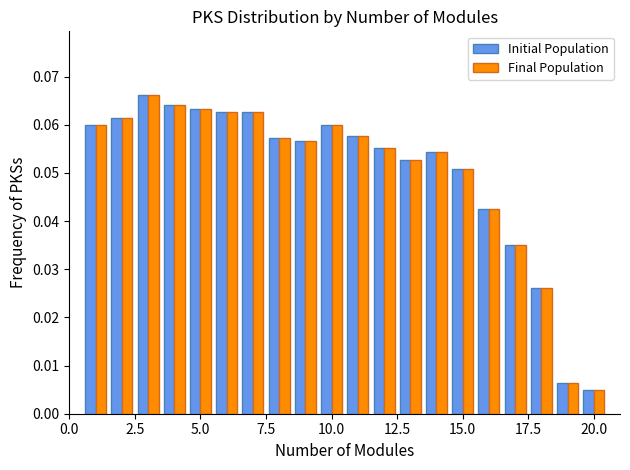

How many bars are there in each group?

2